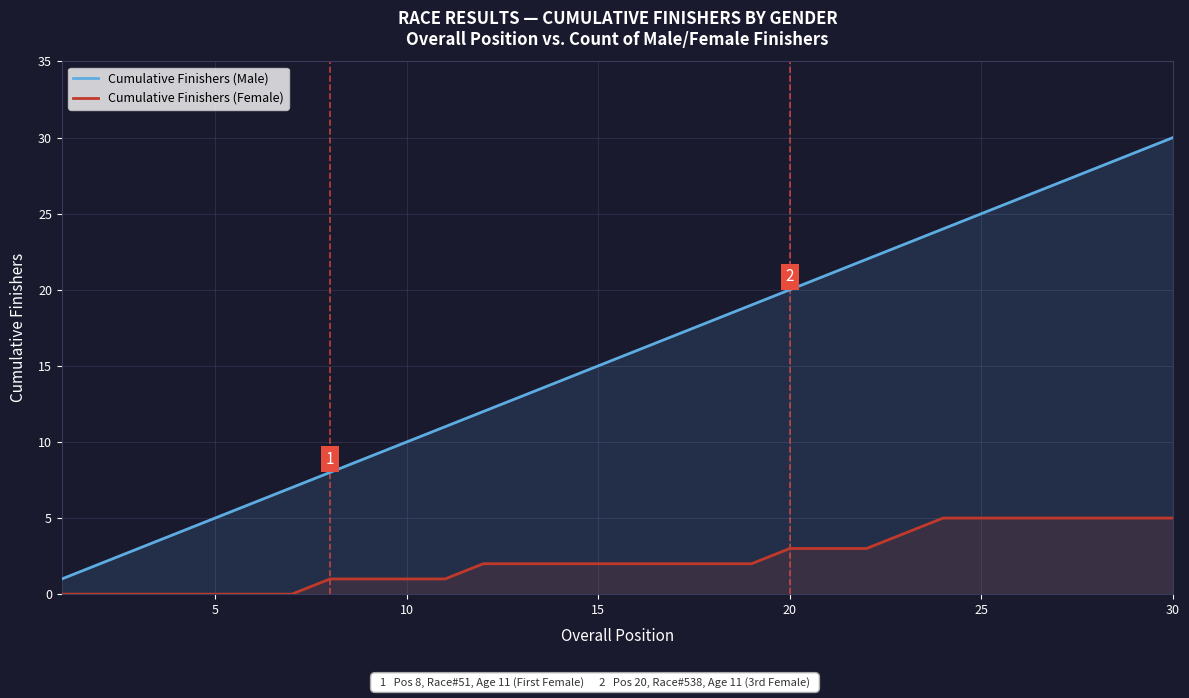

Is it true that Cumulative Finishers (Female) equals 5 at 25?

True